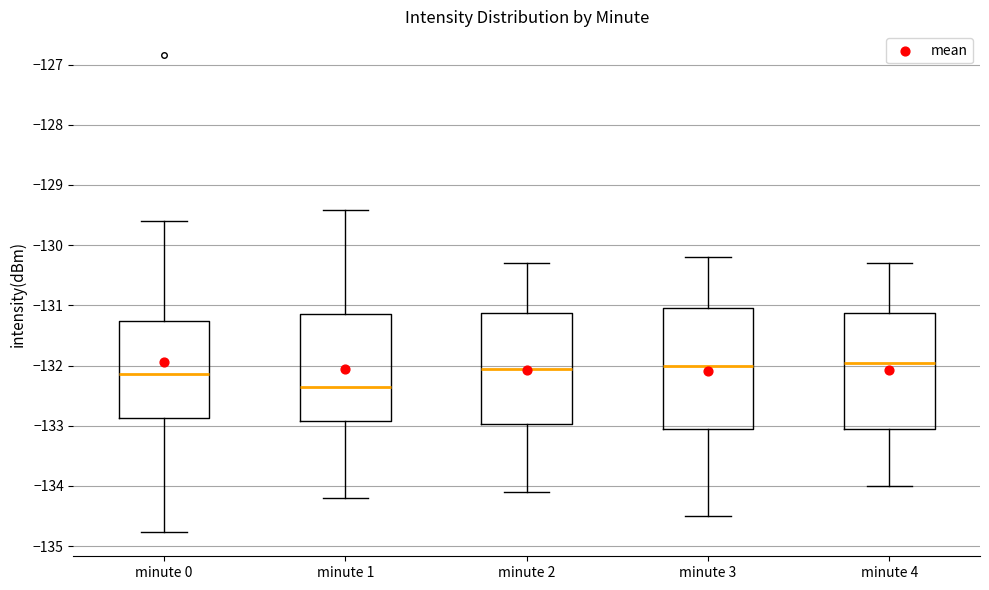

Where does the upper whisker of the box for minute 3 end on the y-axis? The values are not printed on the chart, so give them approximately, as read against the axis.

-130.2